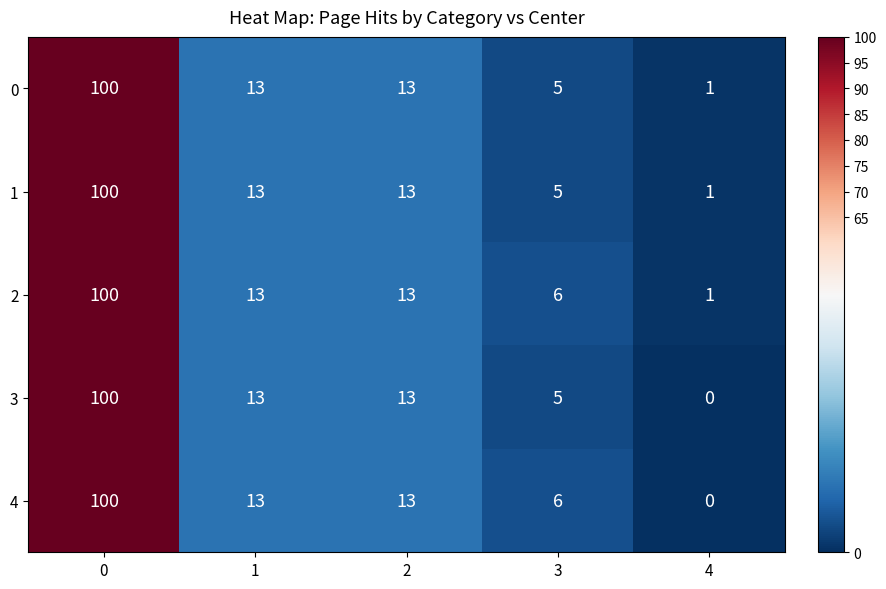

What is the average value of the 0 series?

26